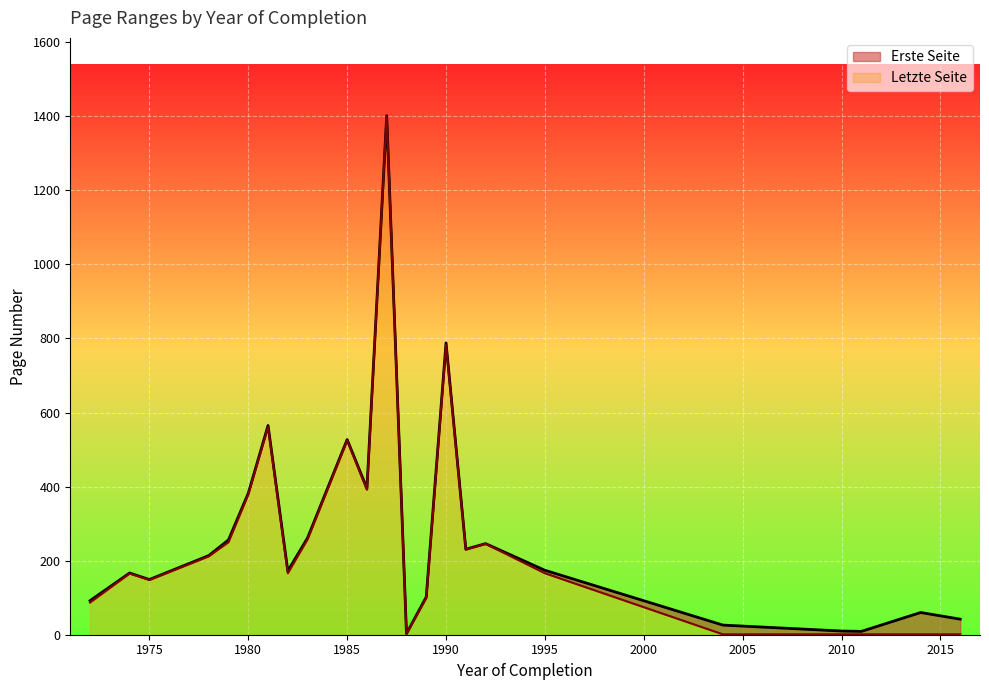

What is the label of the 1st point from the right?

2016